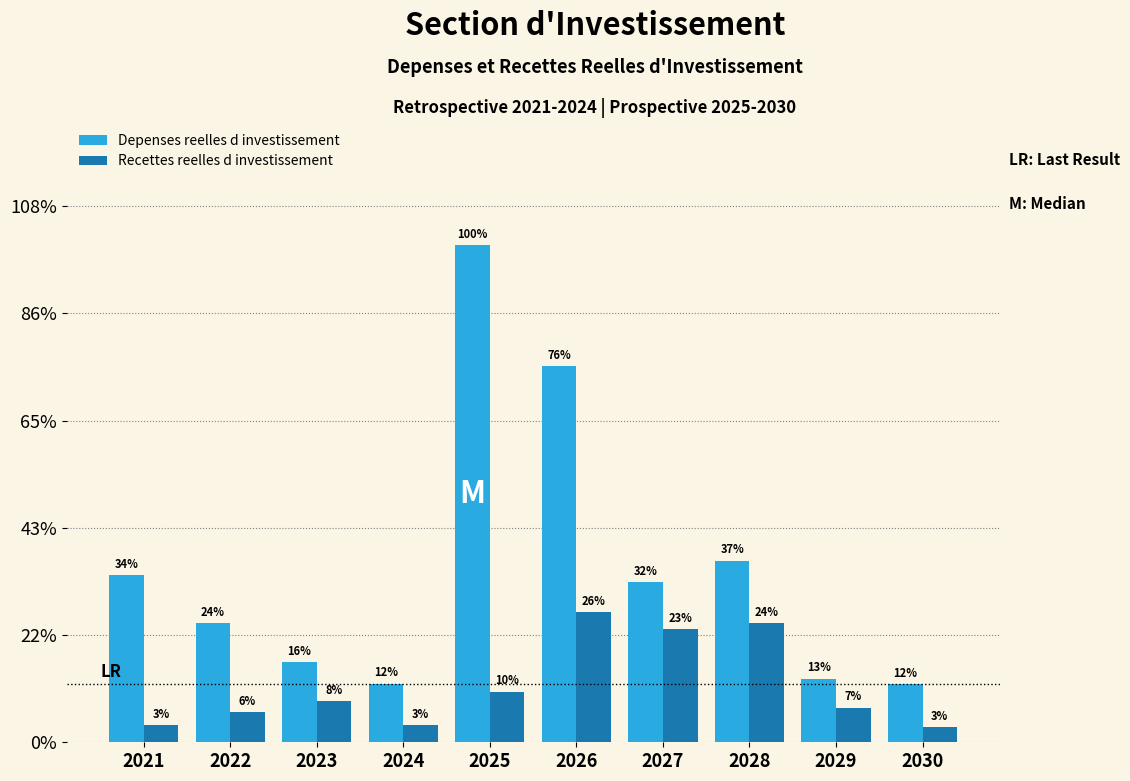

Are the bars grouped side by side (vs. stacked)?

Yes